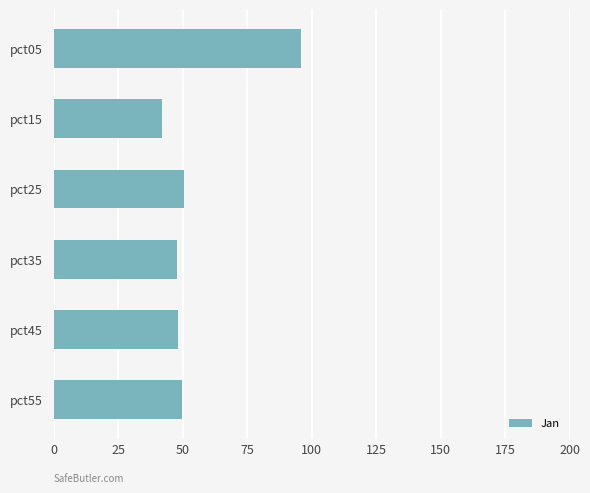

What is the value of the 2nd bar from the top?

41.8